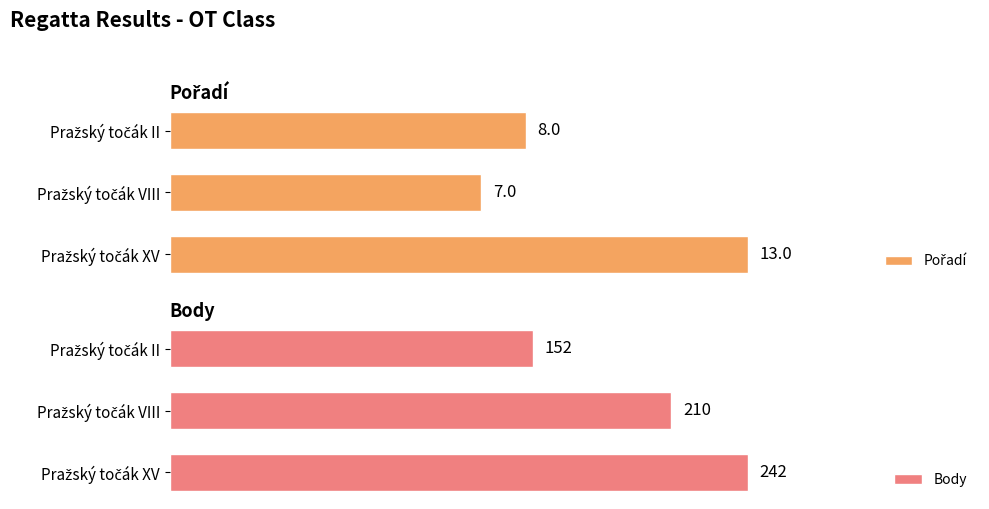

Which series has the largest total across all categories?

Body